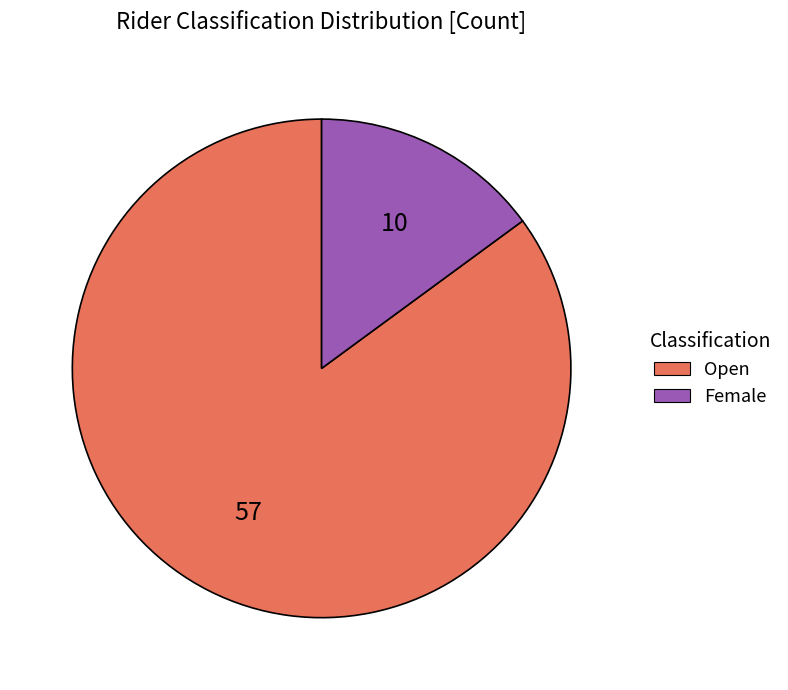

Rank the categories by value from highest to lowest.

Open, Female